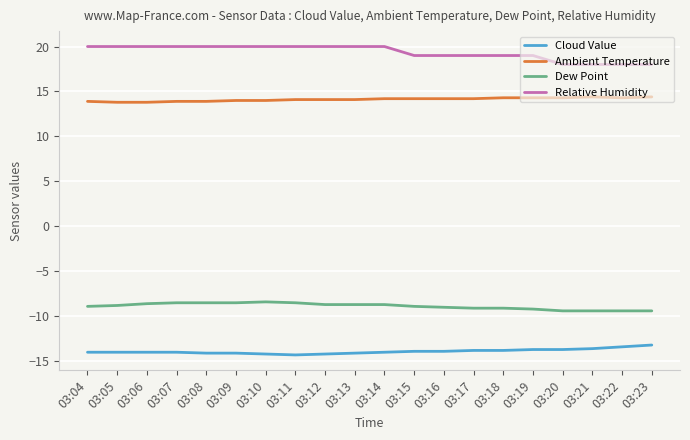

The value of Ambient Temperature at 03:14 is 14.2. True or false?

True